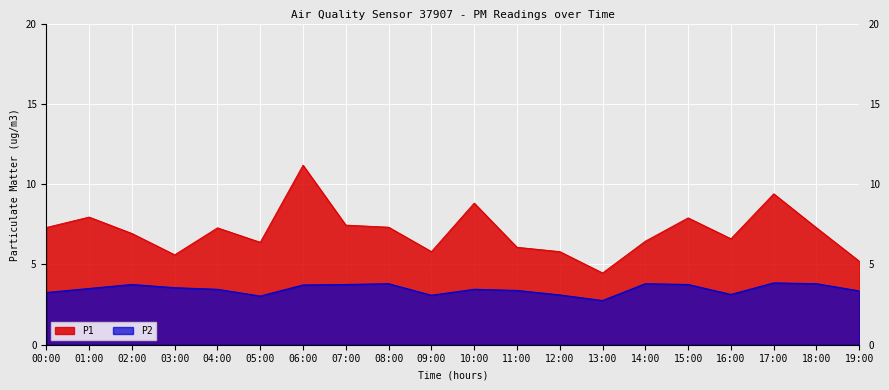

Reading right to left, what are all the values shown in this chart?

P1: 5.2	7.3	9.4	6.6	7.9	6.5	4.5	5.8	6.1	8.8	5.8	7.3	7.5	11.2	6.4	7.3	5.6	6.9	8.0	7.3
P2: 3.4	3.8	3.9	3.1	3.8	3.8	2.8	3.1	3.4	3.5	3.1	3.8	3.8	3.7	3.0	3.5	3.5	3.8	3.5	3.2